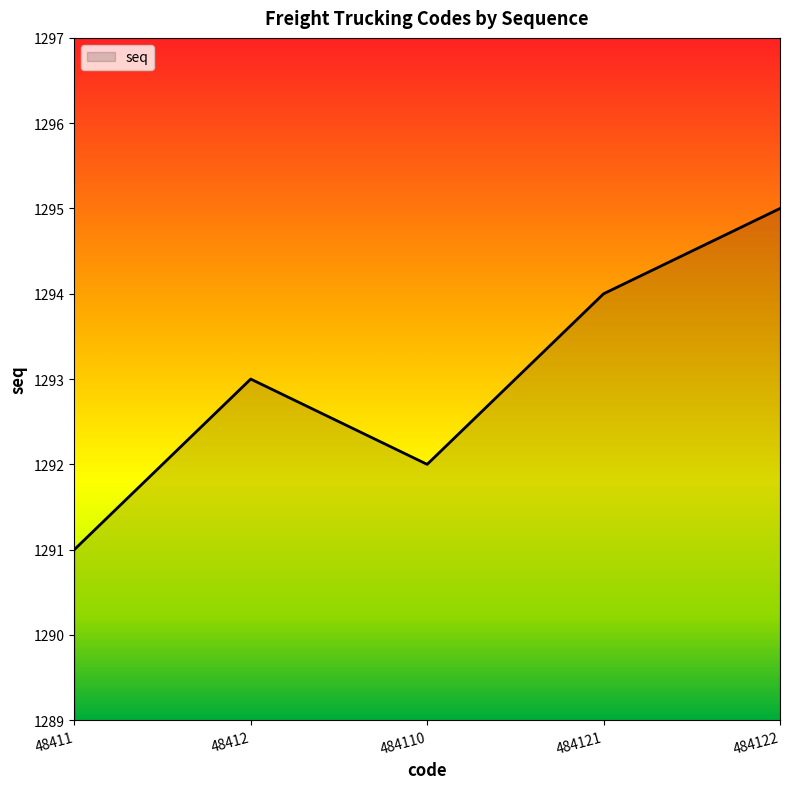

Reading left to right, what are all the values shown in this chart?

48411=1291	48412=1293	484110=1292	484121=1294	484122=1295